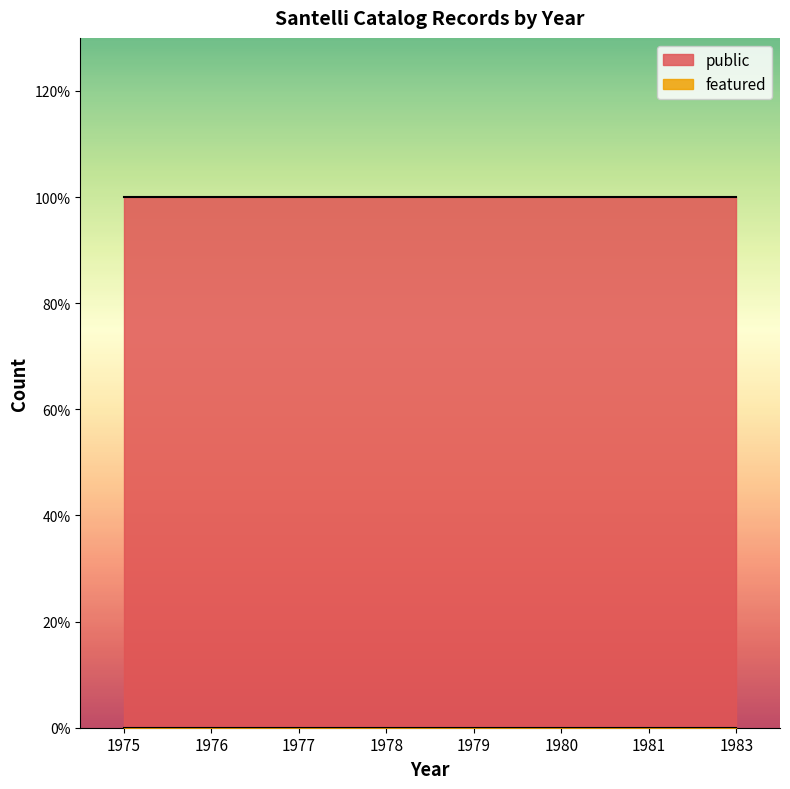

Reading left to right, what are all the values shown in this chart?

public: 1	1	1	1	1	1	1	1
featured: 0	0	0	0	0	0	0	0